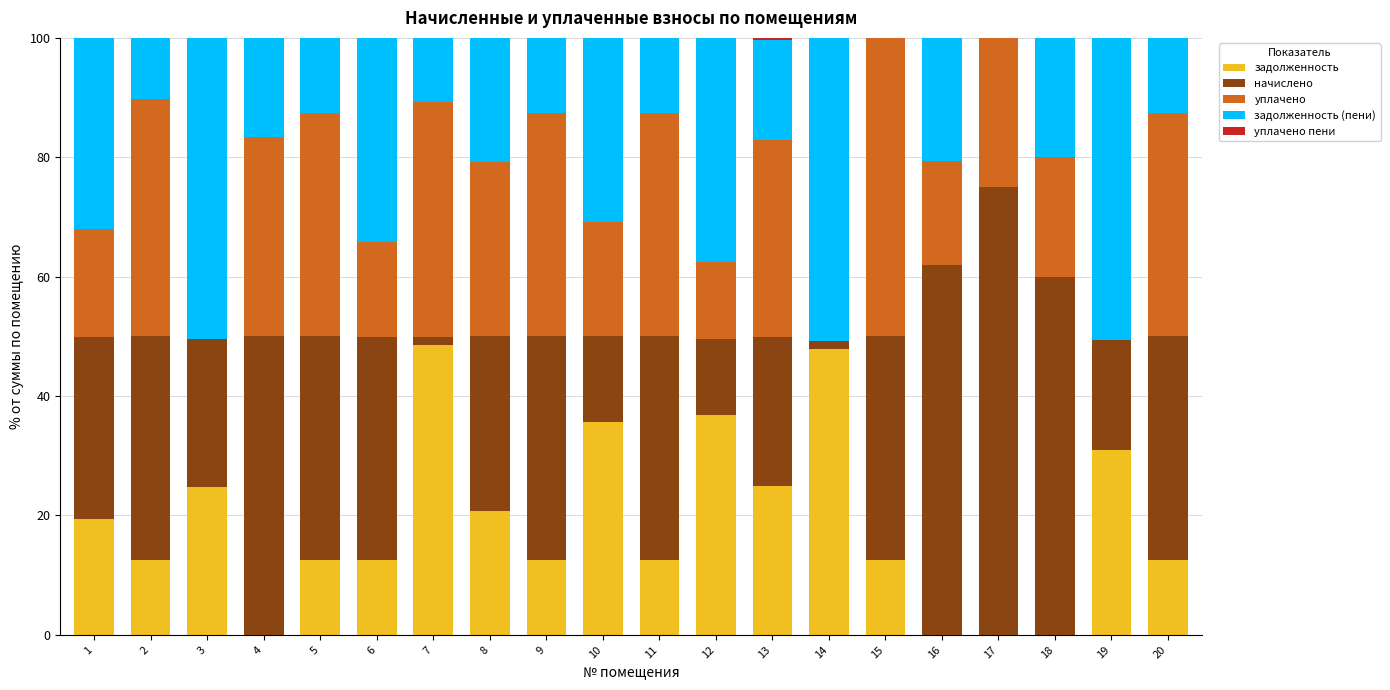

Are the bars horizontal?

No